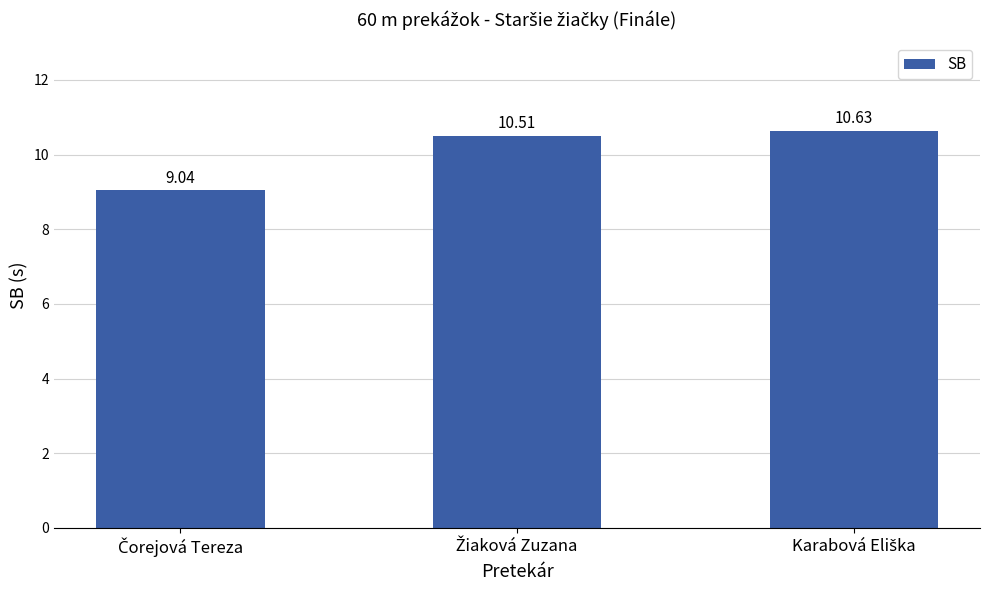

What is the difference between the maximum and minimum values?

1.6